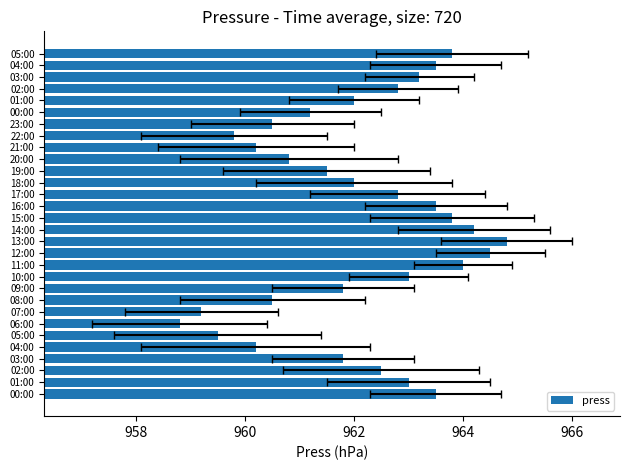

Where is the data nearest to the value 961?

20:00